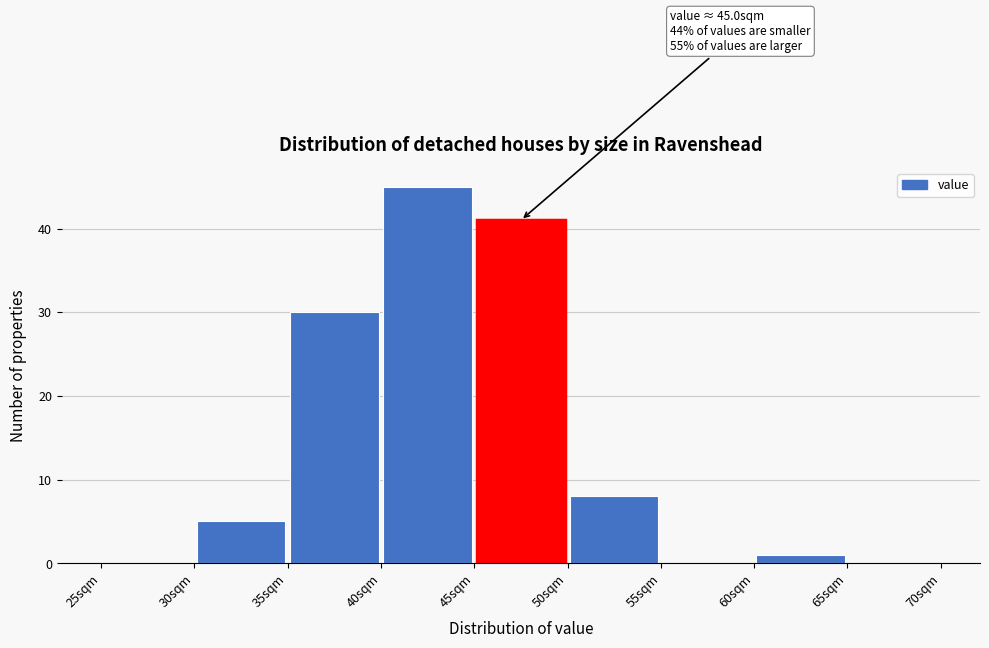

Which range on the x-axis has the tallest bar?

40 to 45